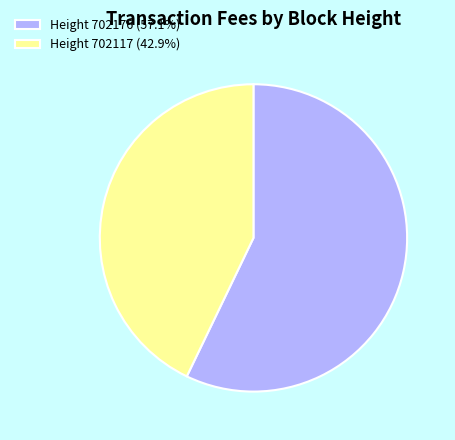

Count the number of slices in the pie.

2